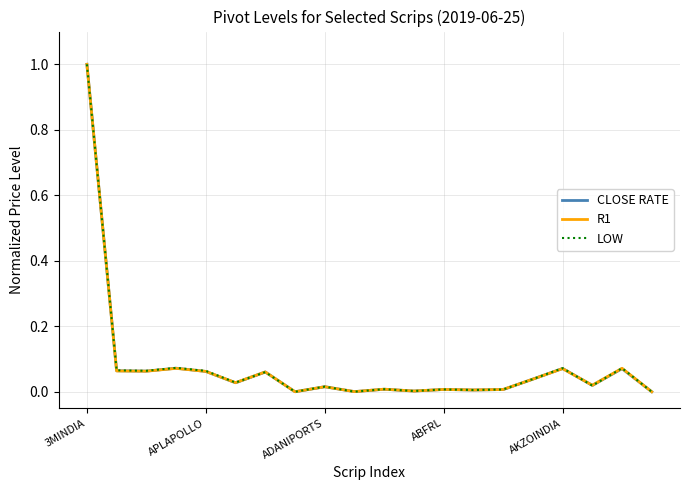

What is the highest value of the CLOSE RATE series?

1.0